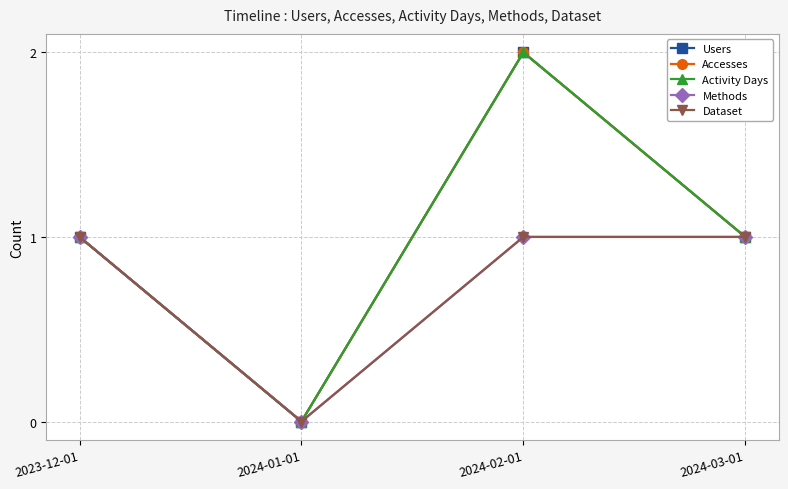

At which category does Users reach its first local peak?

2024-02-01